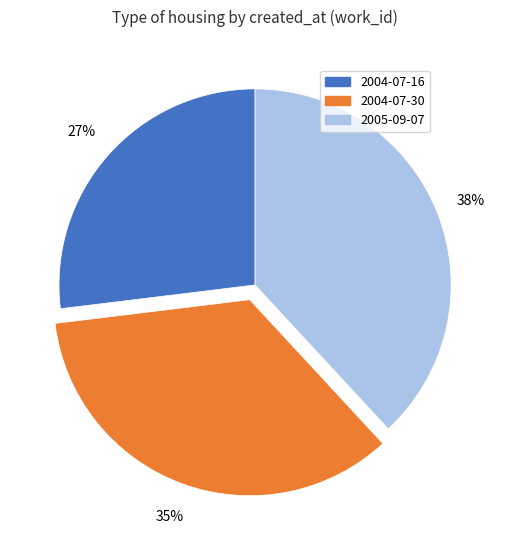

To the nearest percent, what is the average slice percentage?

33%